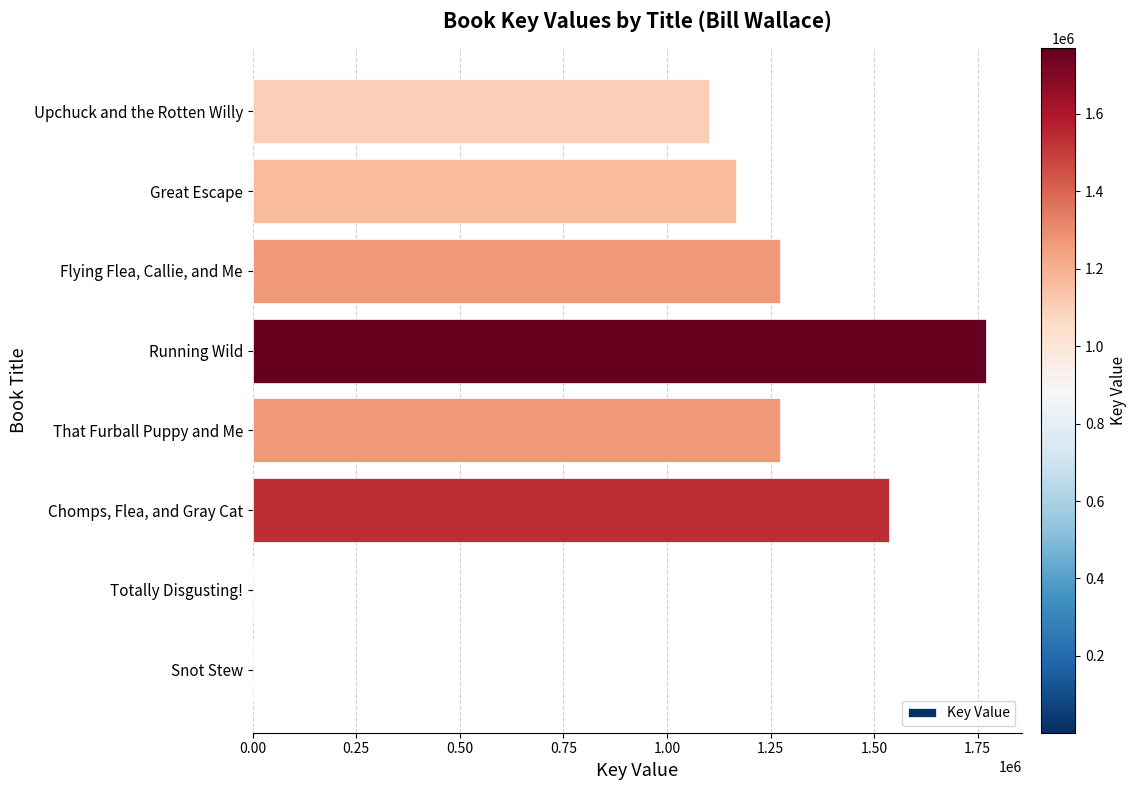

At which label is the value closest to 885505?

Upchuck and the Rotten Willy